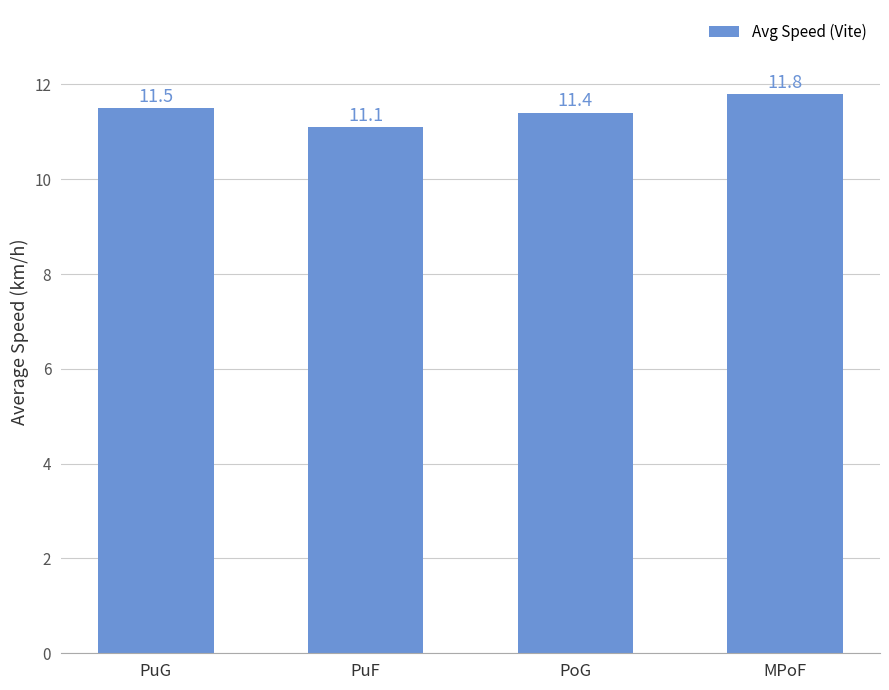

Reading left to right, extract all data points from this chart.

11.5	11.1	11.4	11.8